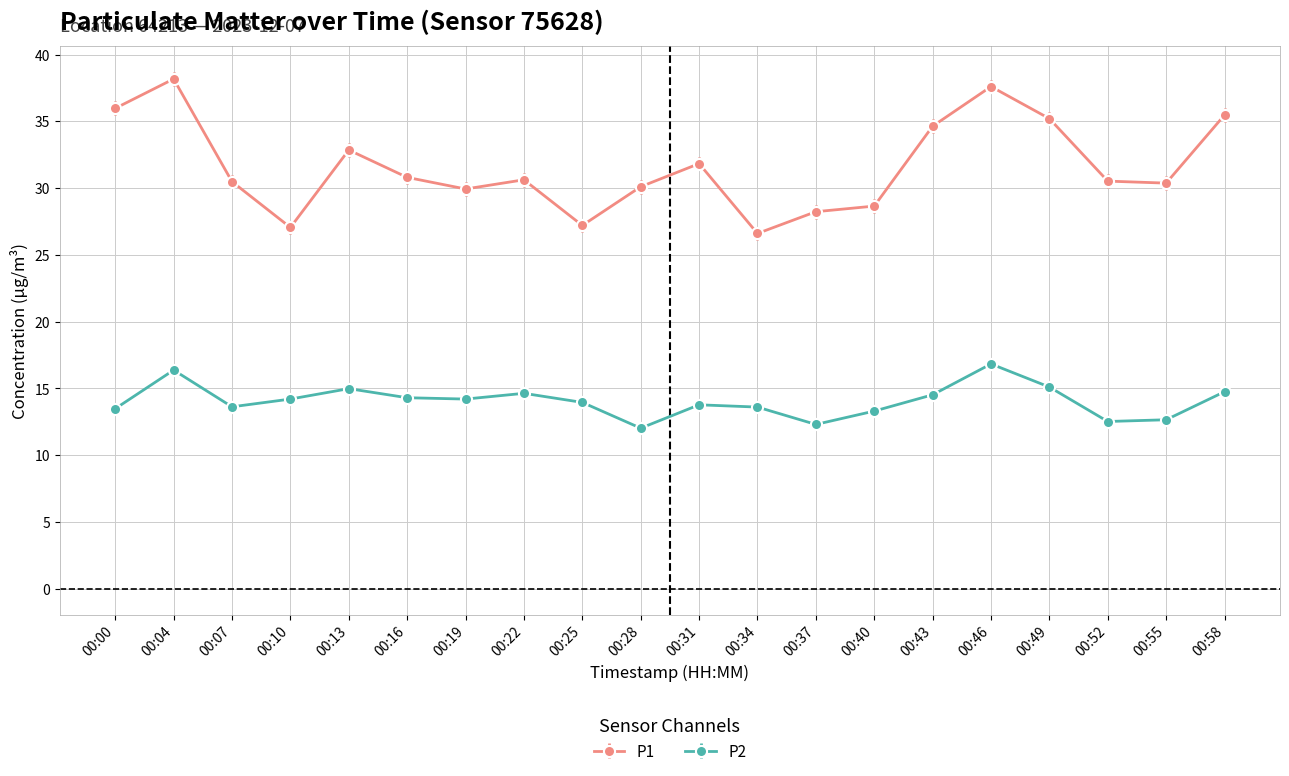

In P2, how many points are lower than both neighbors (excluding endpoints)?

5